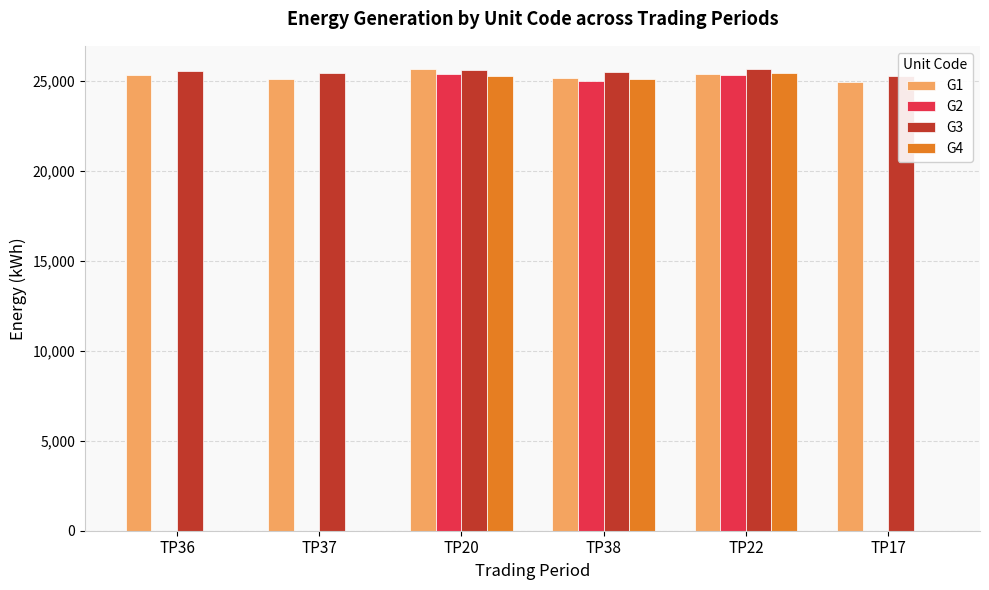

What is the difference between the maximum and minimum values in the G2 series?

25374